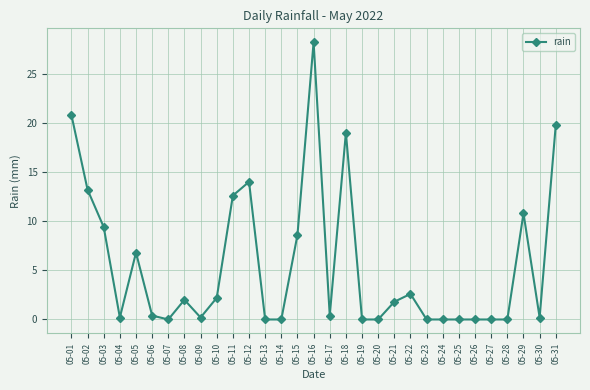

At which category does the data reach its first local valley?

05-04